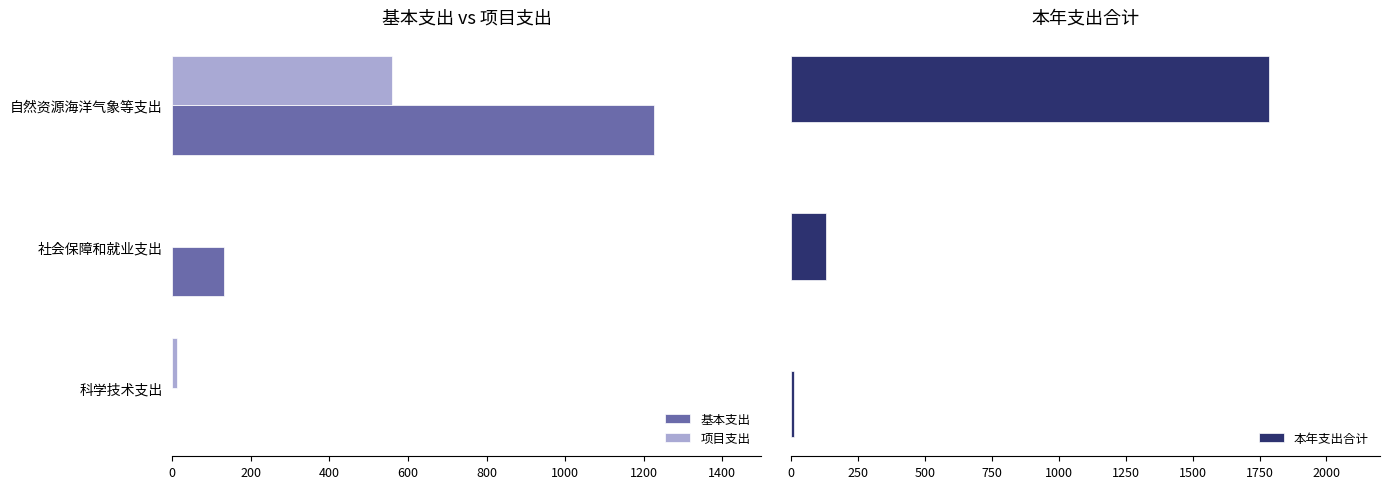

What is the sum of all 基本支出 values?

1358.1